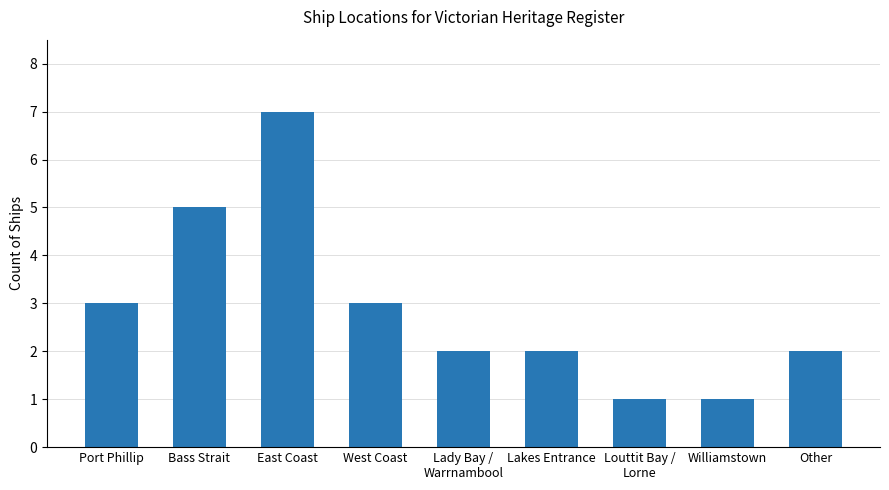

Read the value at Lakes Entrance.

2